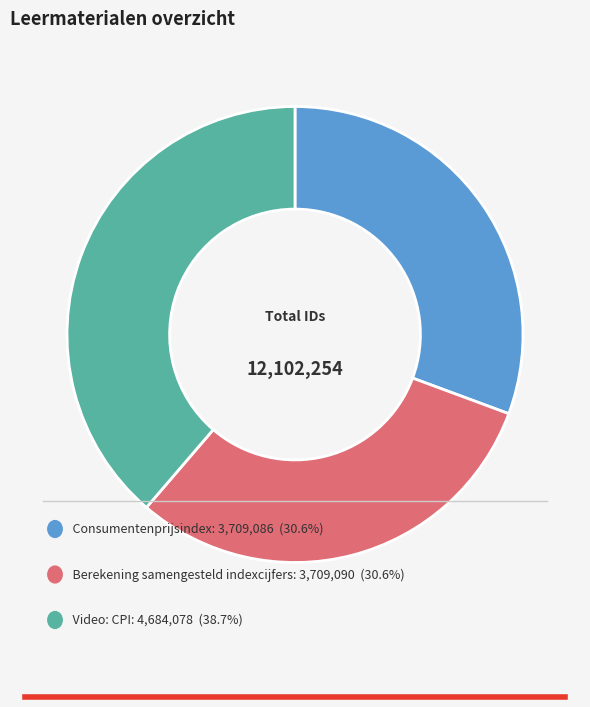

Is there any slice that represents more than half of the pie?

No